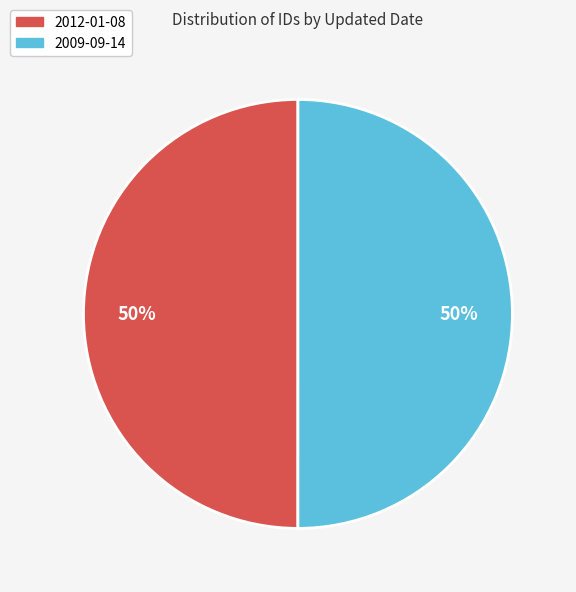

What percentage is the 2009-09-14 slice, to the nearest percent?

50%